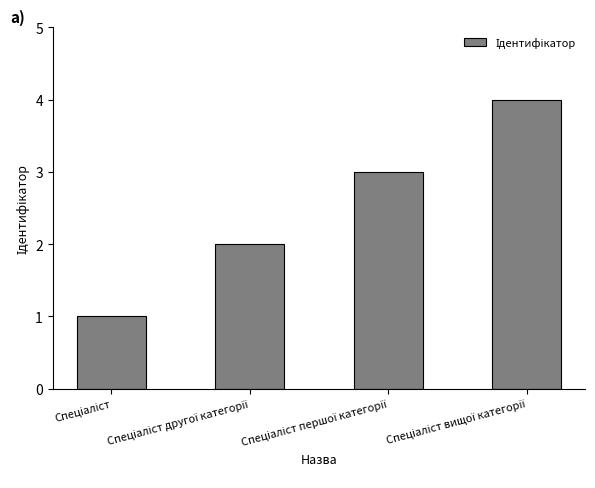

What is the minimum value shown in the chart?

1